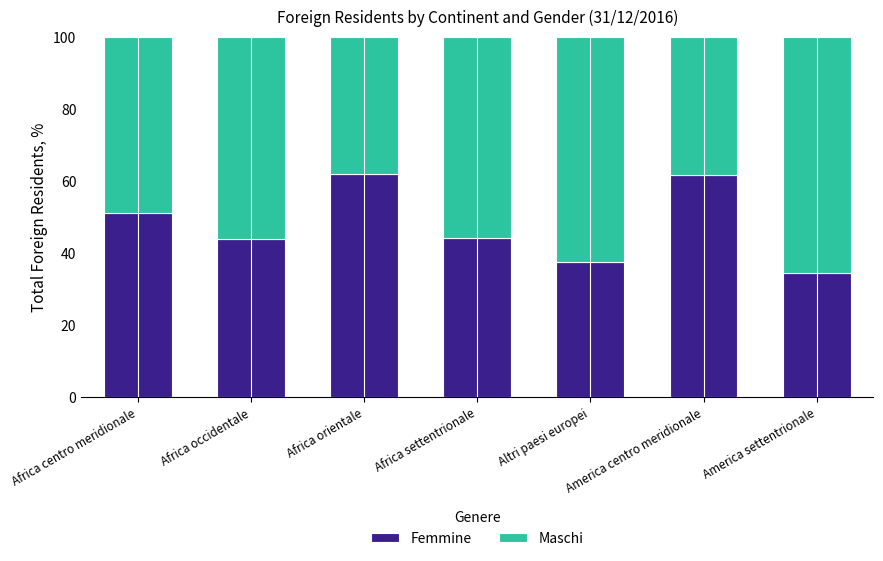

What is the total value across all series at Africa orientale?

100.0